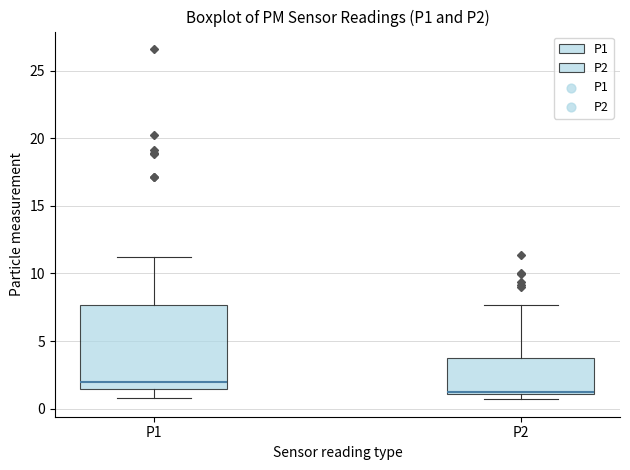

Reading left to right, read every box against the y-axis: the position of its median line, the range the box covers, and the ends of its whiskers. The values are not printed on the chart, so give them approximately, as read against the axis.

P1: median 2.0, box 1.5 to 7.5, whiskers 1.0 to 11.0
P2: median 1.0 (just above the box's lower edge), box 1.0 to 4.0, whiskers 0.5 to 7.5